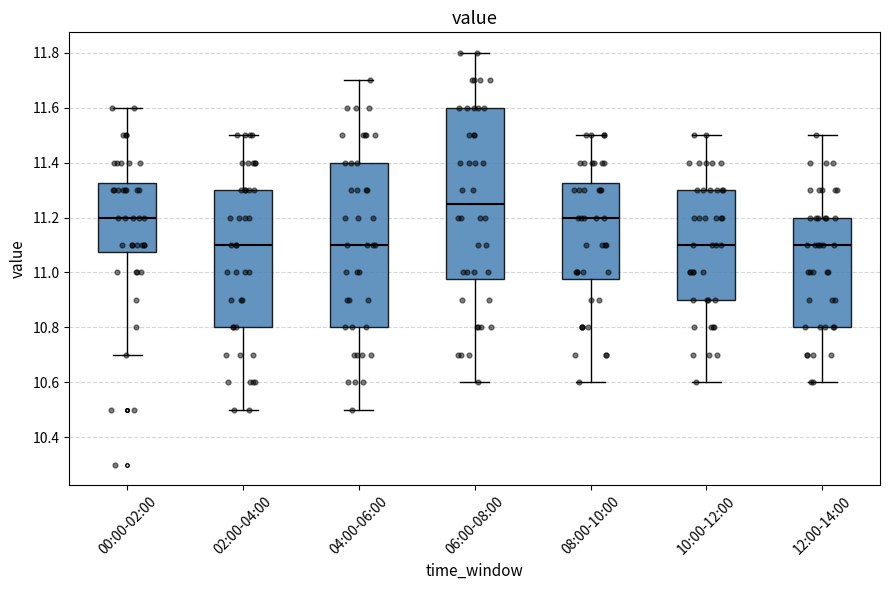

Reading left to right, read every box against the y-axis: the position of its median line, the range the box covers, and the ends of its whiskers. The values are not printed on the chart, so give them approximately, as read against the axis.

00:00-02:00: median 11.20, box 11.08 to 11.32, whiskers 10.70 to 11.60
02:00-04:00: median 11.10, box 10.80 to 11.30, whiskers 10.50 to 11.50
04:00-06:00: median 11.10, box 10.80 to 11.40, whiskers 10.50 to 11.70
06:00-08:00: median 11.26, box 10.98 to 11.60, whiskers 10.60 to 11.80
08:00-10:00: median 11.20, box 10.98 to 11.32, whiskers 10.60 to 11.50
10:00-12:00: median 11.10, box 10.90 to 11.30, whiskers 10.60 to 11.50
12:00-14:00: median 11.10, box 10.80 to 11.20, whiskers 10.60 to 11.50